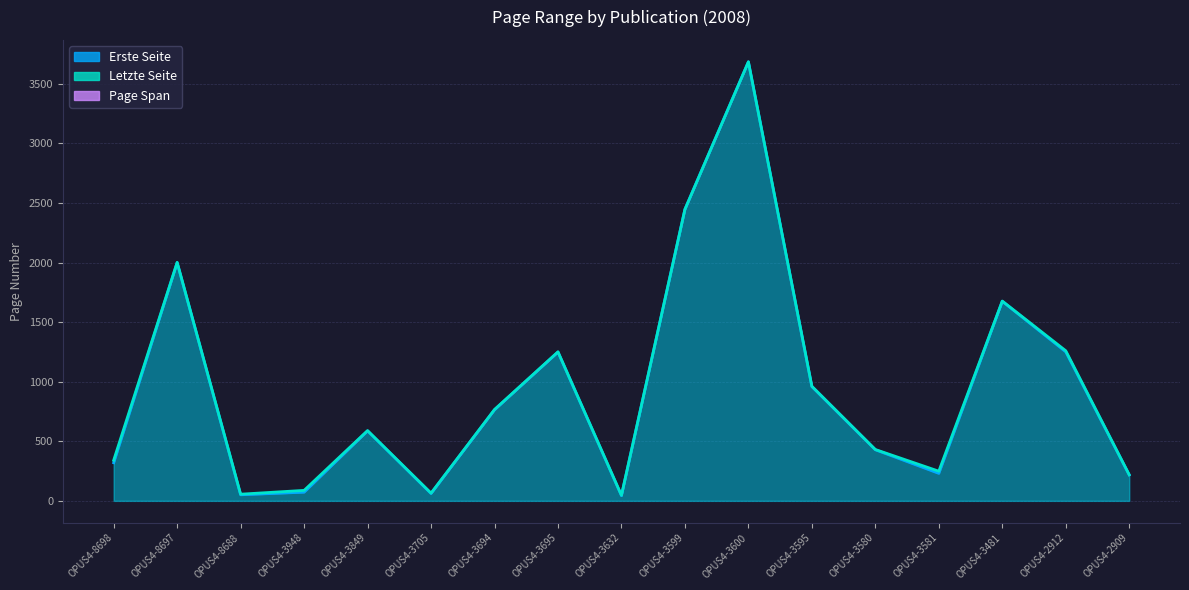

At which label is Letzte Seite closest to 1866?

OPUS4-8697